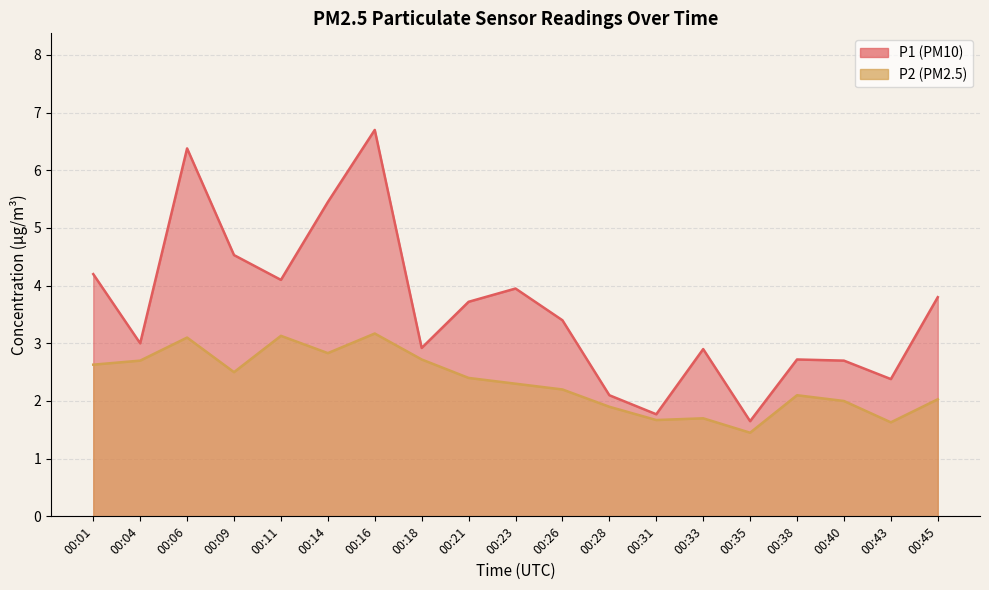

What is the lowest value of the P1 series?

1.6